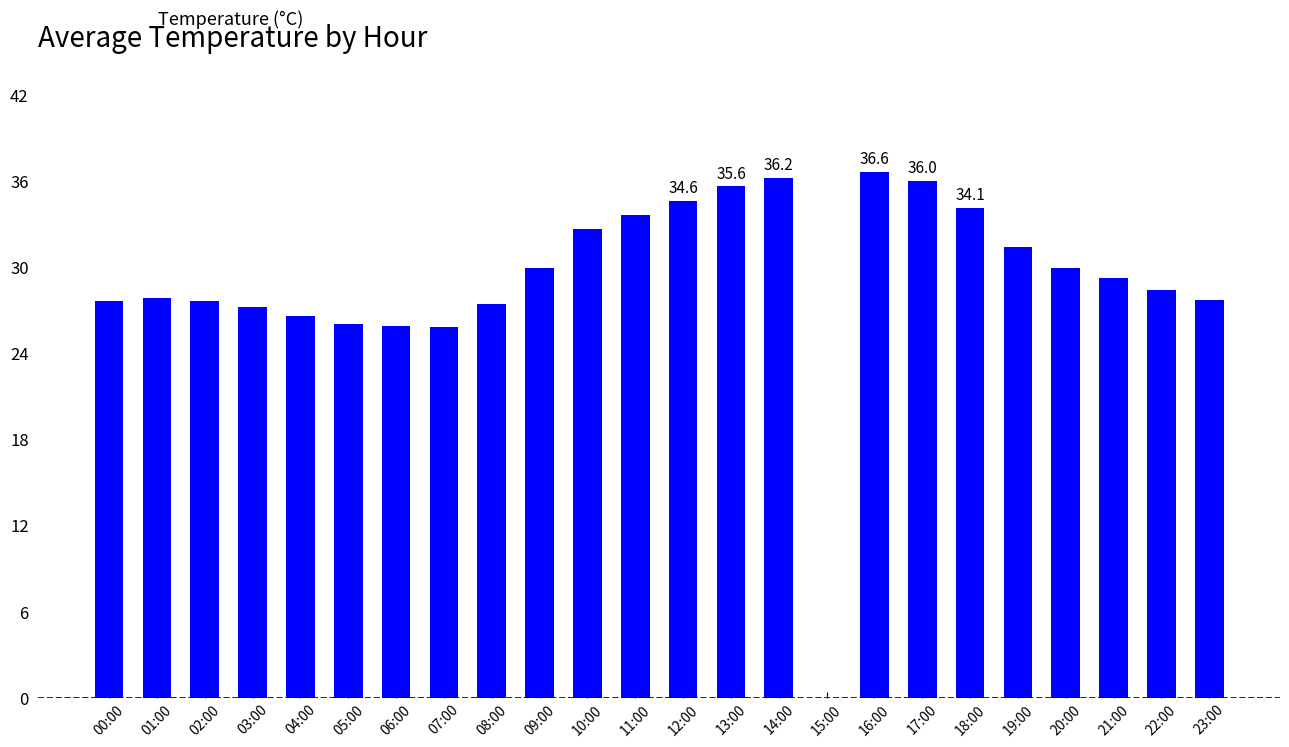

Is it true that the value at 16:00 is 36.6?

True